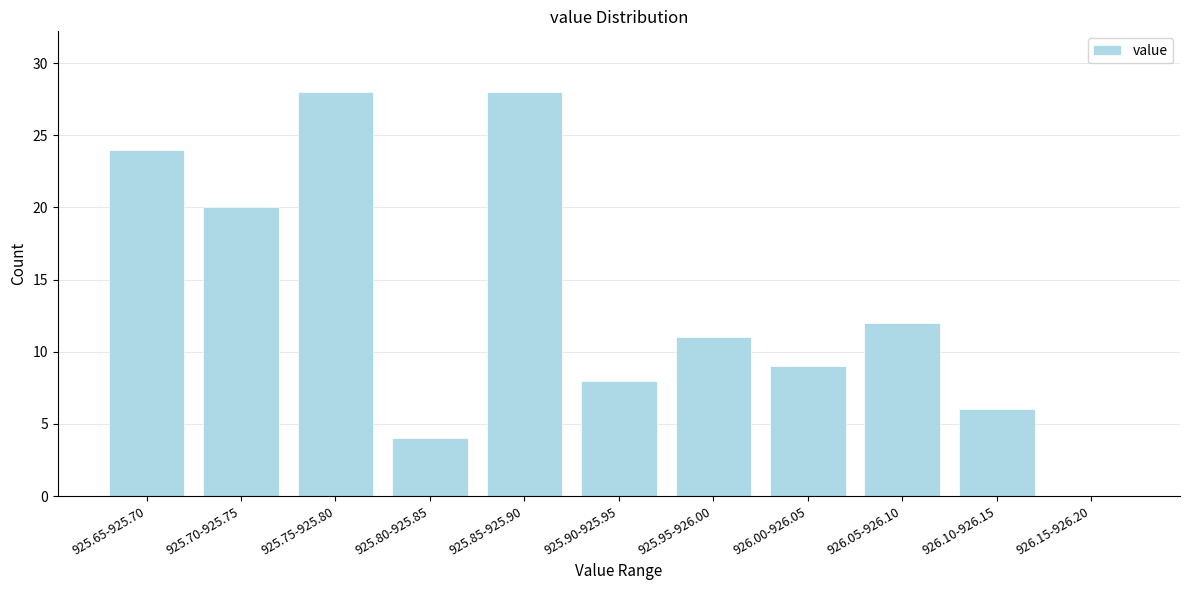

Reading right to left, extract all data points from this chart.

926.15-926.20=0	926.10-926.15=6	926.05-926.10=12	926.00-926.05=9	925.95-926.00=11	925.90-925.95=8	925.85-925.90=28	925.80-925.85=4	925.75-925.80=28	925.70-925.75=20	925.65-925.70=24